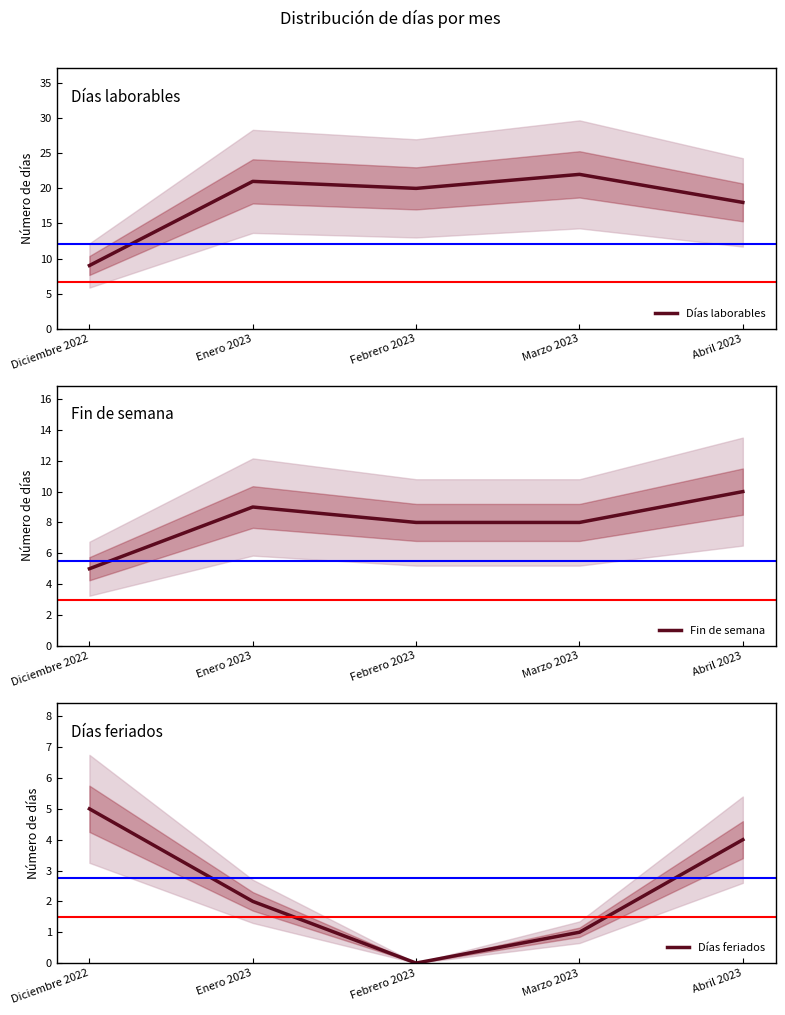

List the series in order of their overall mean, lowest first.

Días feriados, Fin de semana, Días laborables